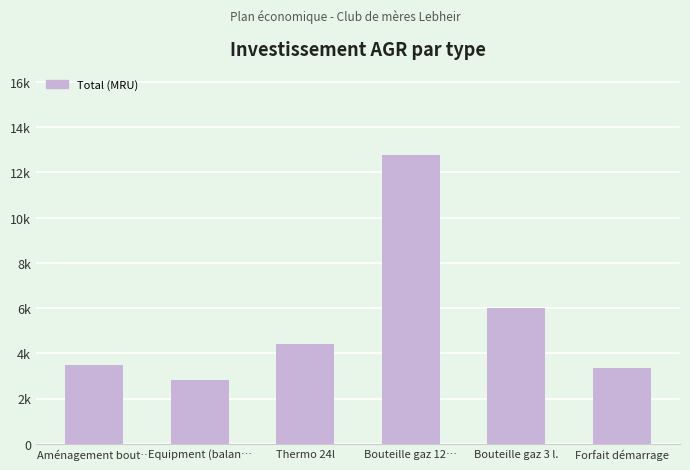

What is the value of the 3rd bar from the left?

4400